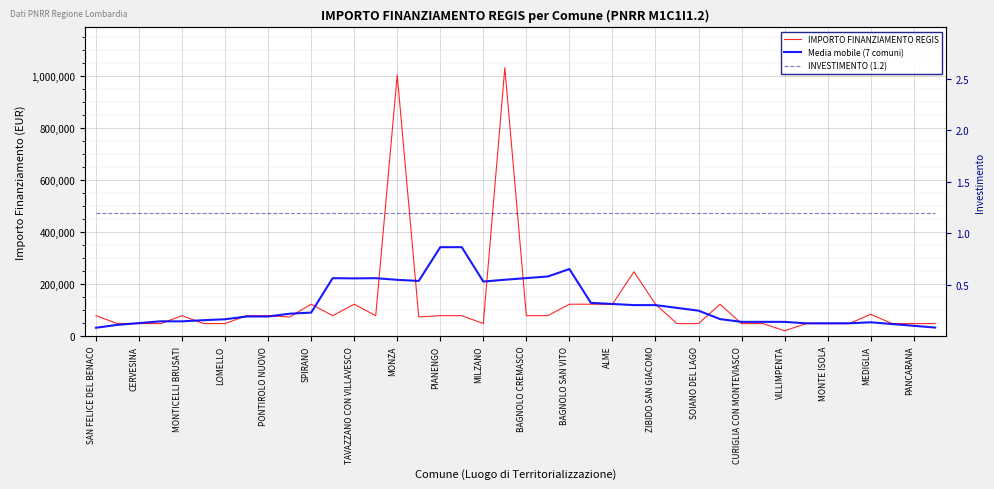

What is the difference between the highest and lowest values at PANCARANA?

47425.8